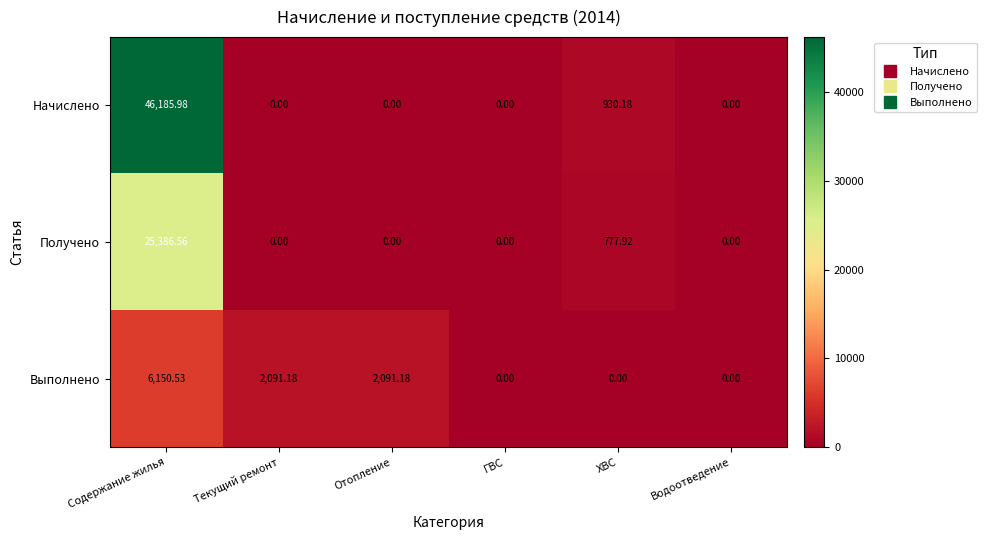

Which series has the largest total across all categories?

Начислено